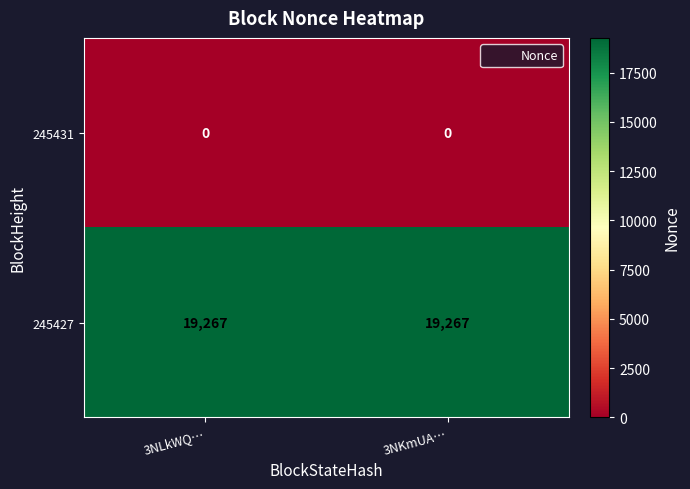

Reading right to left, extract all data points from this chart.

245431: 0	0
245427: 19267	19267